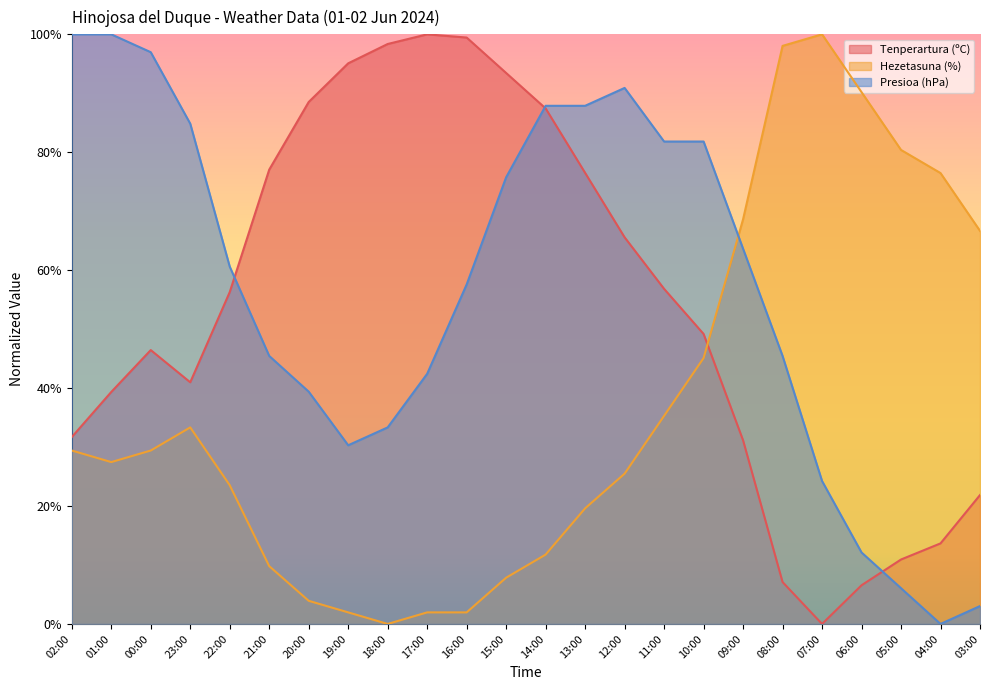

What position from the left is 01:00?

2